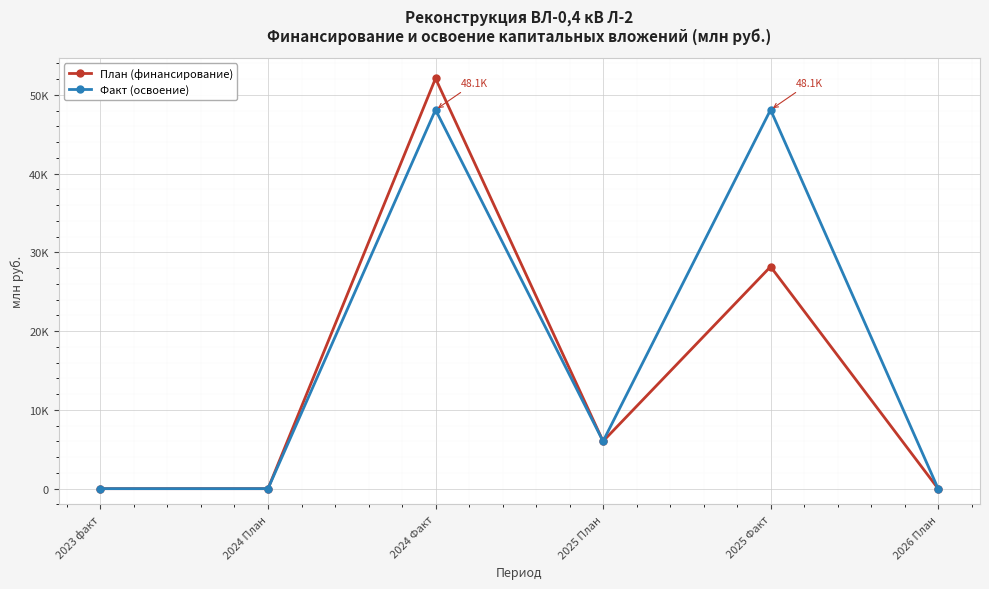

List the series in order of their overall mean, highest first.

Факт (освоение), План (финансирование)